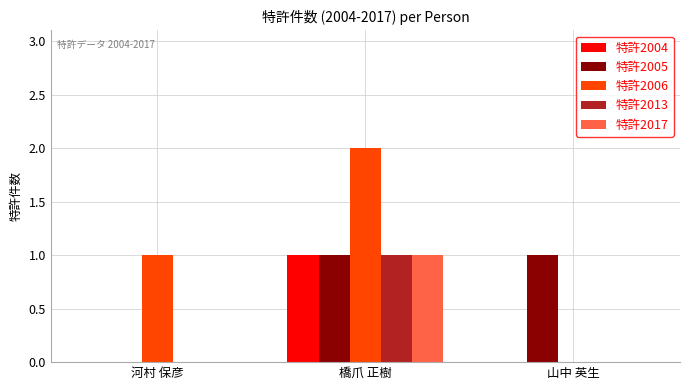

What is the sum of all 特許2006 values?

3